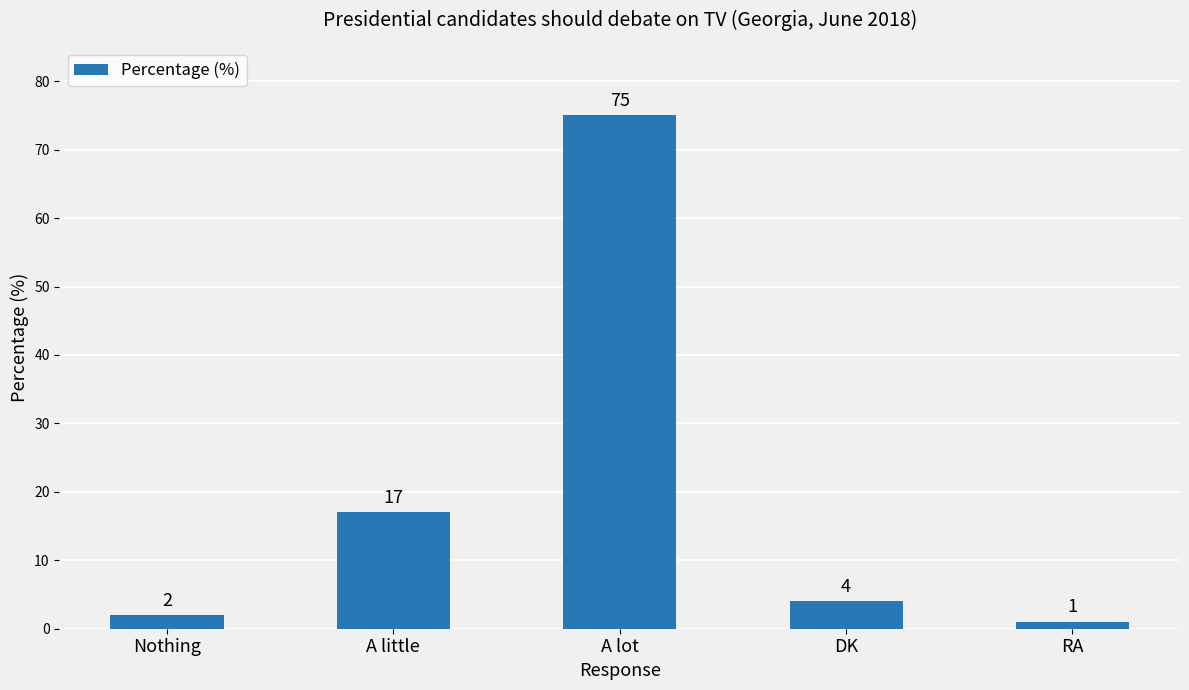

What position from the right is RA?

1